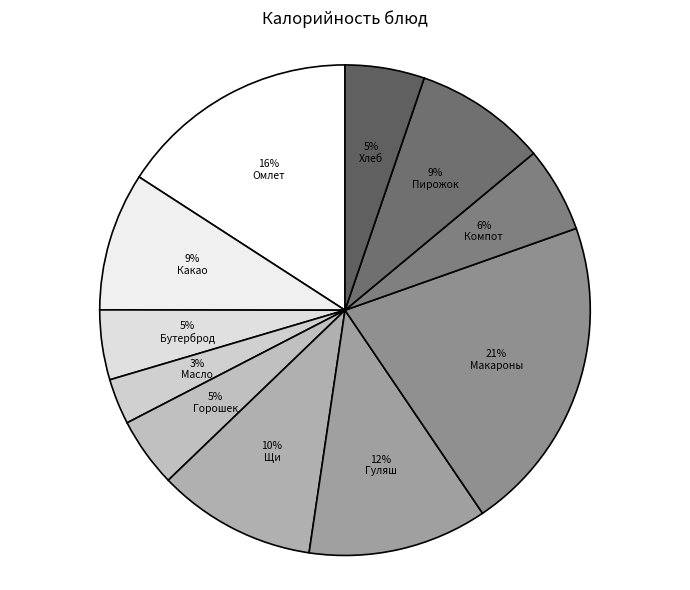

How many segments does this pie chart have?

11